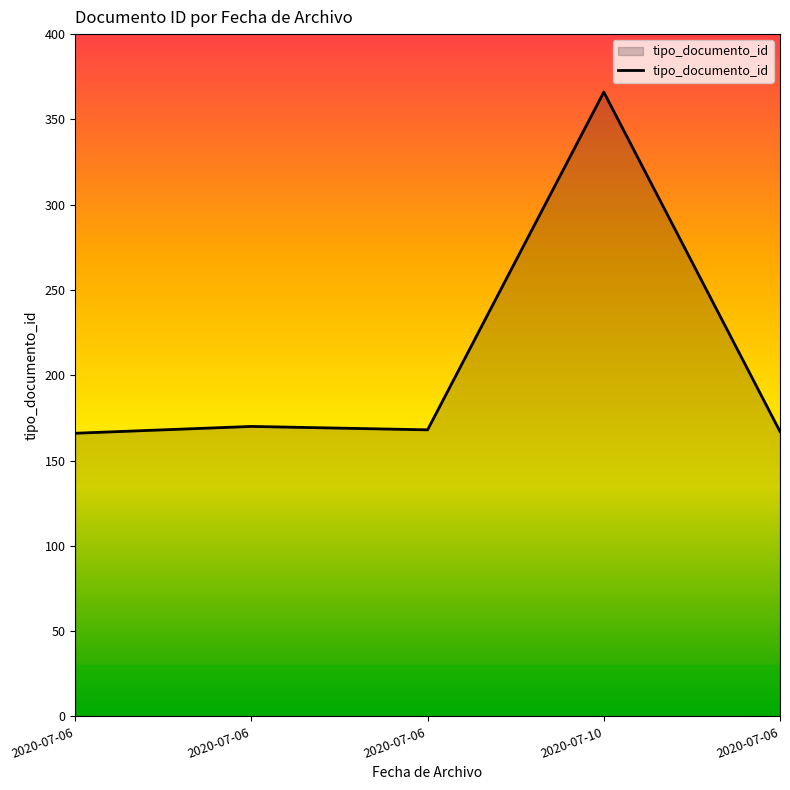

True or false: the data has more than 1 interior local peaks.

True